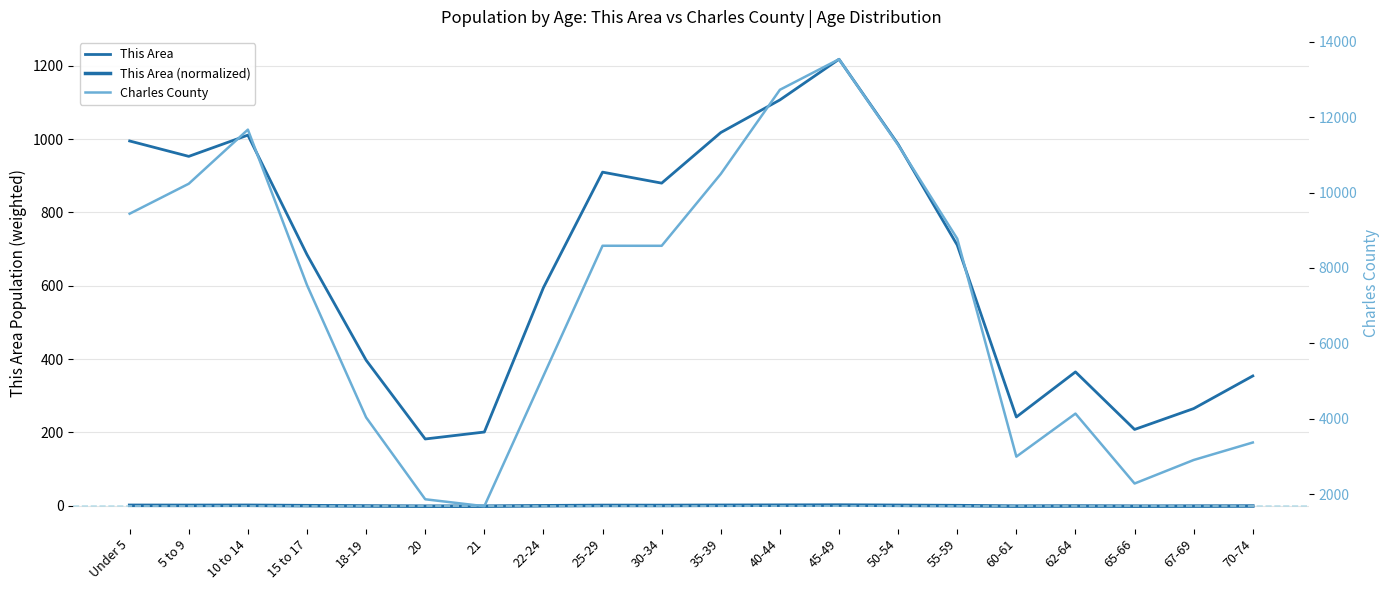

What position from the left is 55-59?

15